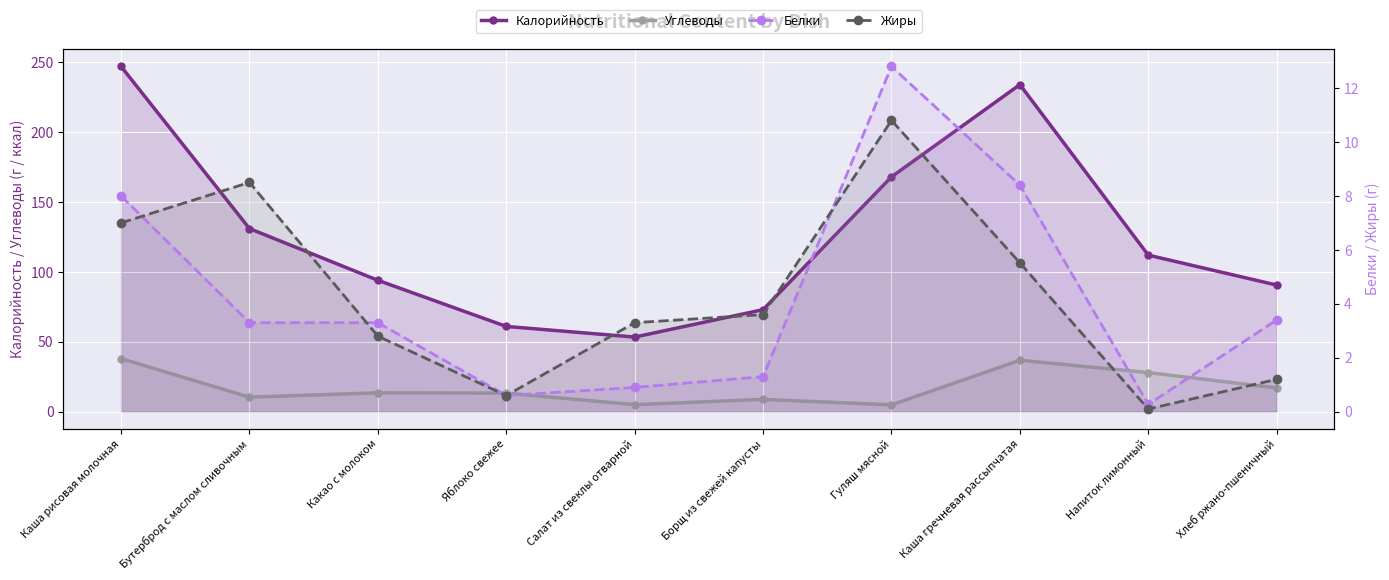

What is the label of the 3rd point from the left?

Какао с молоком